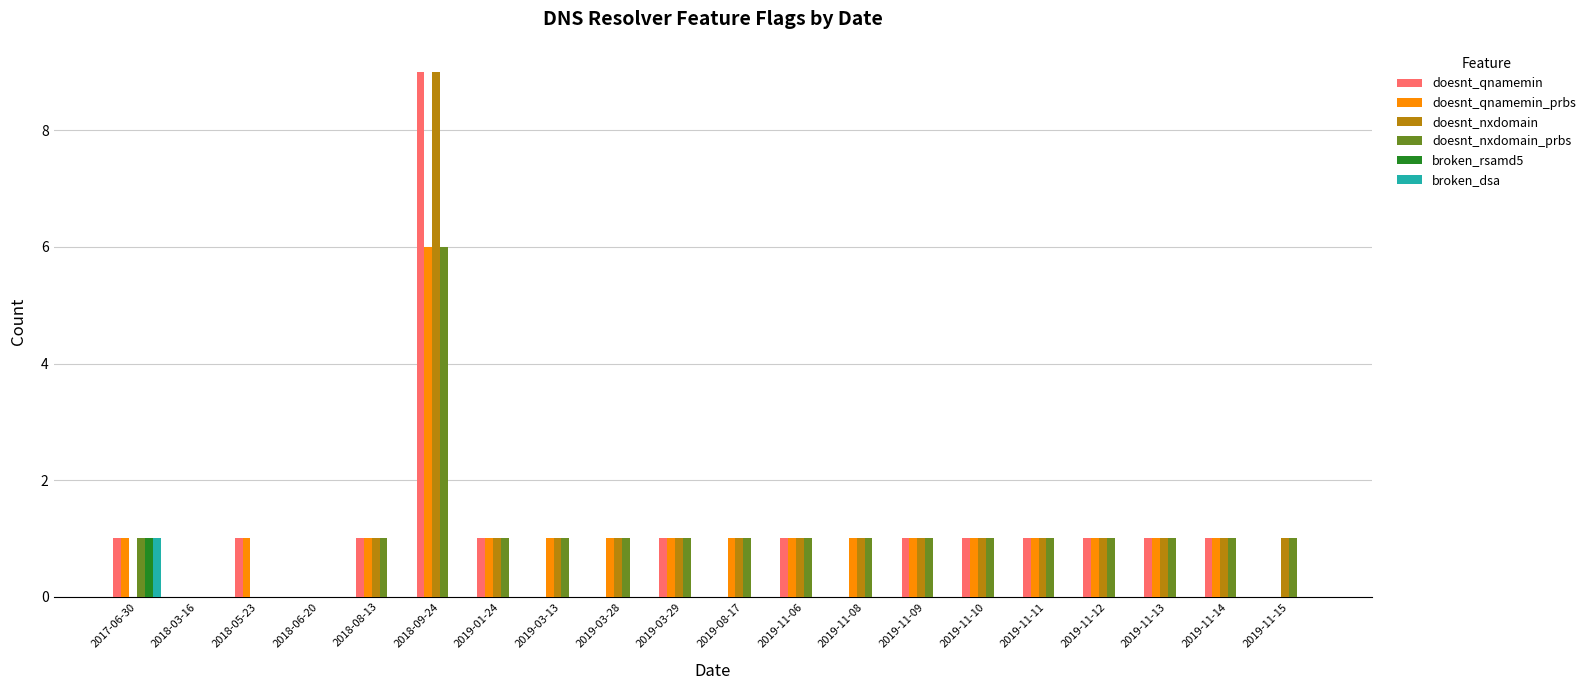

Read the doesnt_nxdomain value at 2019-01-24.

1